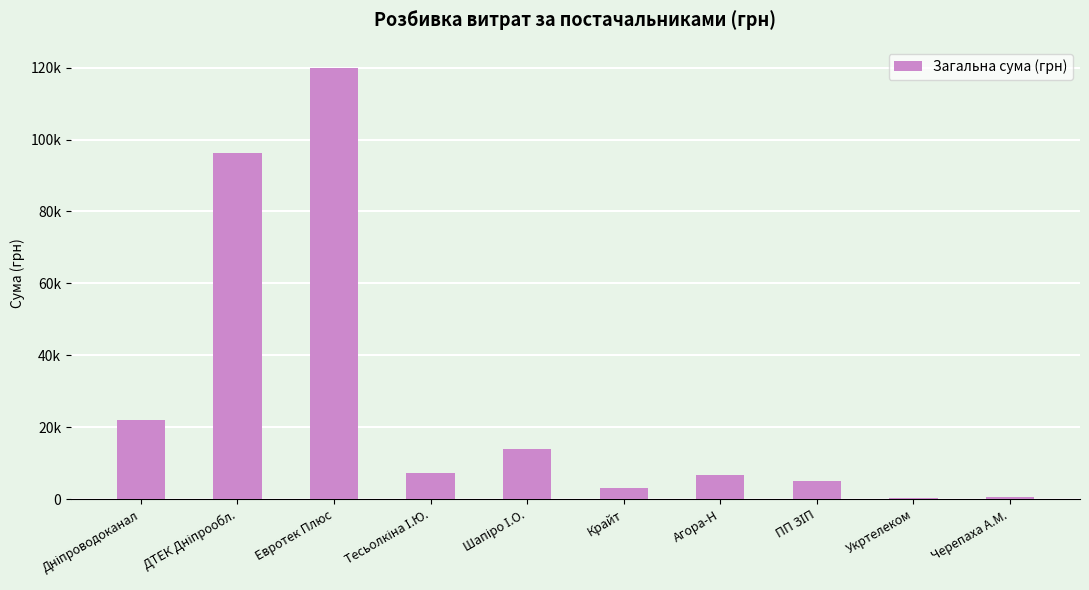

Reading right to left, transcribe all the data shown in this chart.

609.0	288.8	4896.3	6831.0	3164.0	14006.9	7233.4	119800.0	96364.9	21951.9